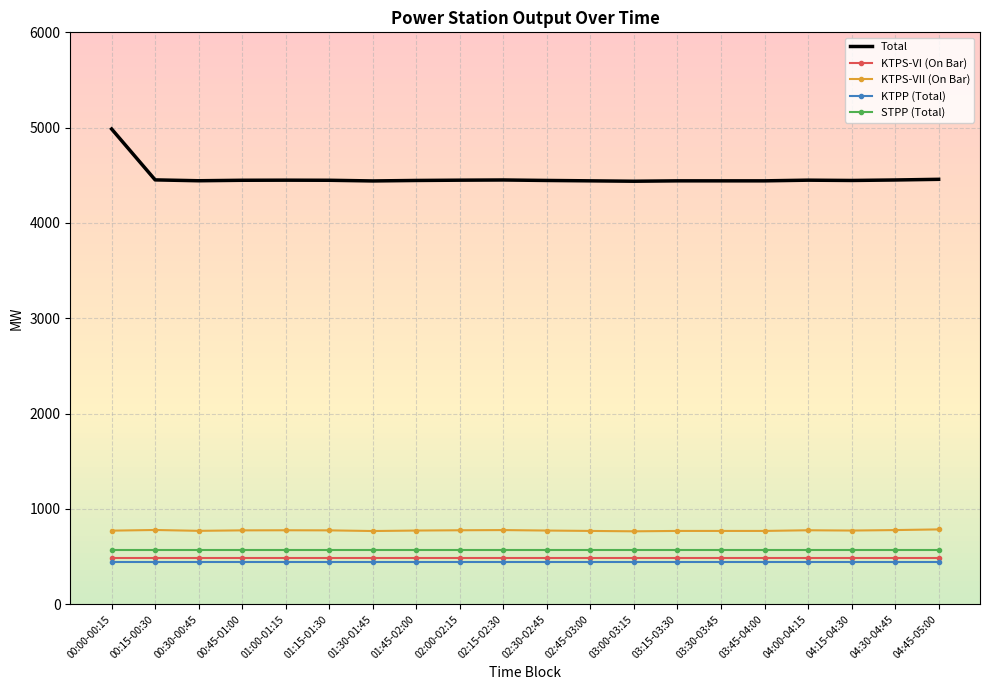

What is the greatest value displayed?

4985.9